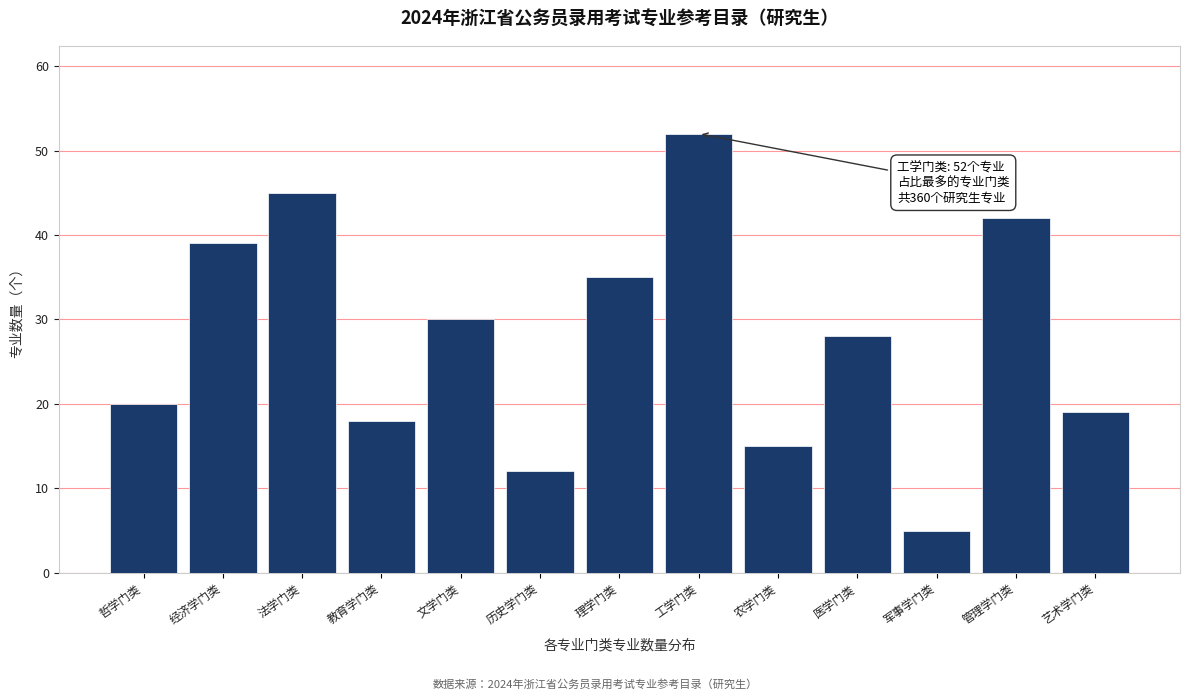

Reading left to right, extract all data points from this chart.

哲学门类=20	经济学门类=39	法学门类=45	教育学门类=18	文学门类=30	历史学门类=12	理学门类=35	工学门类=52	农学门类=15	医学门类=28	军事学门类=5	管理学门类=42	艺术学门类=19